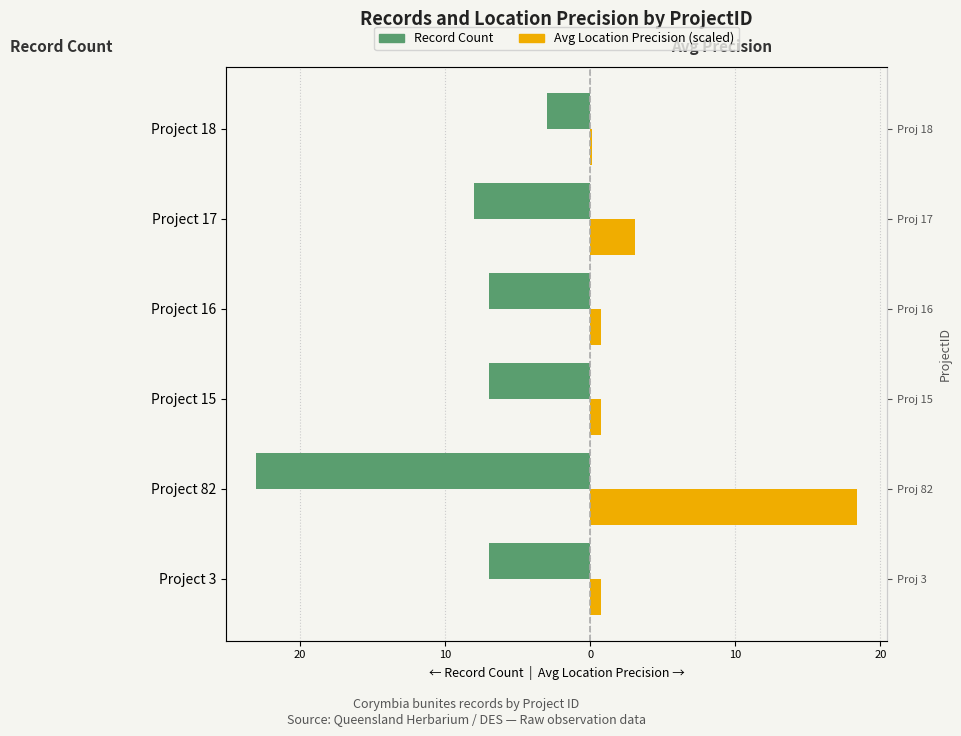

Are the bars grouped side by side (vs. stacked)?

Yes